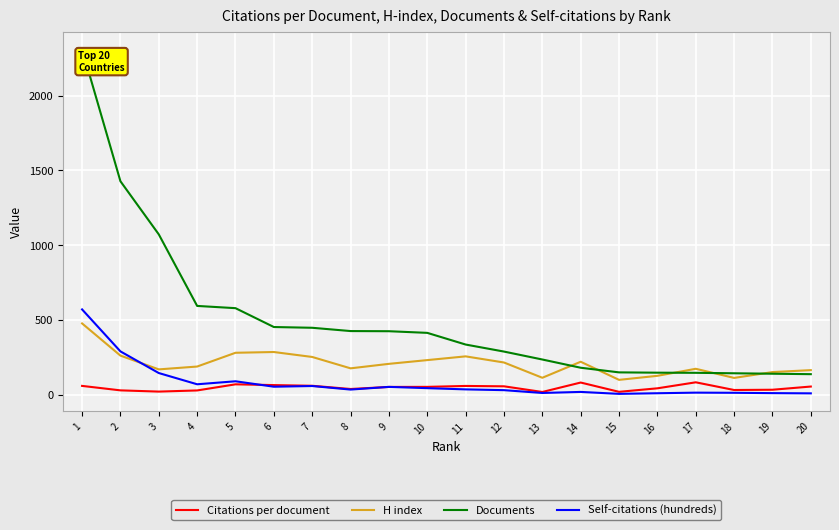

Between 4 and 16, which series saw the biggest shift?

Documents